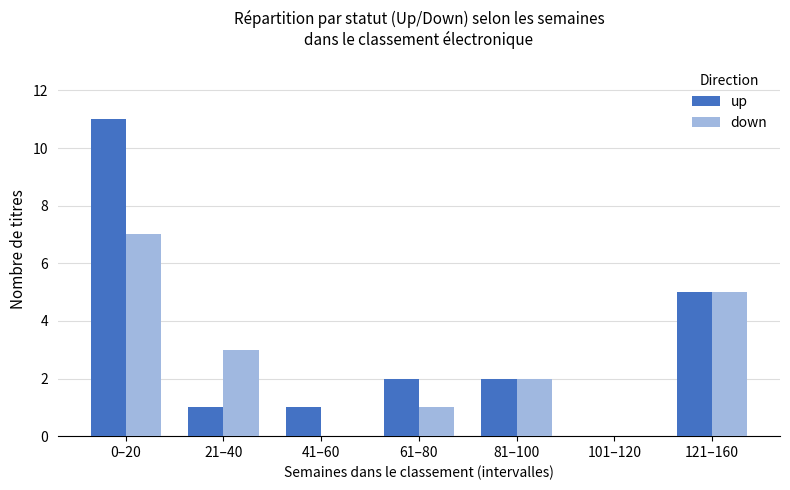

Read the down value at 121–160.

5